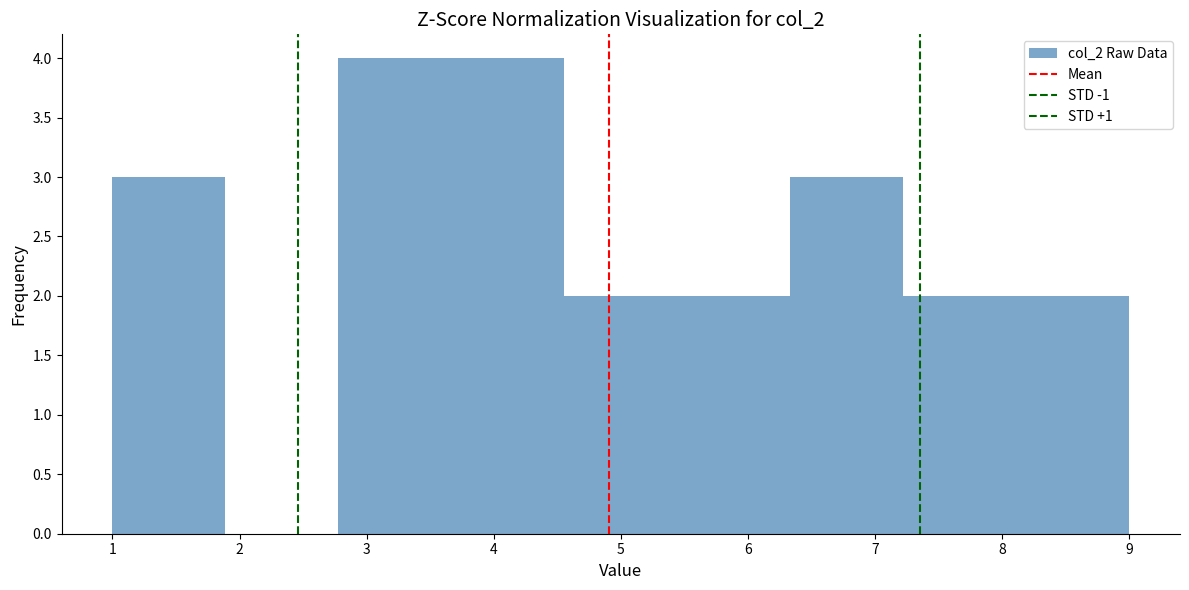

Reading left to right, list every bar in this chart as the range it spans on the x-axis followed by its height. Neither the bar edges nor the heights are printed on the chart, so give them approximately, as read against the axes.

1.0 to 1.9: 3
1.9 to 2.8: 0
2.8 to 3.7: 4
3.7 to 4.6: 4
4.6 to 5.4: 2
5.4 to 6.3: 2
6.3 to 7.2: 3
7.2 to 8.1: 2
8.1 to 9.0: 2